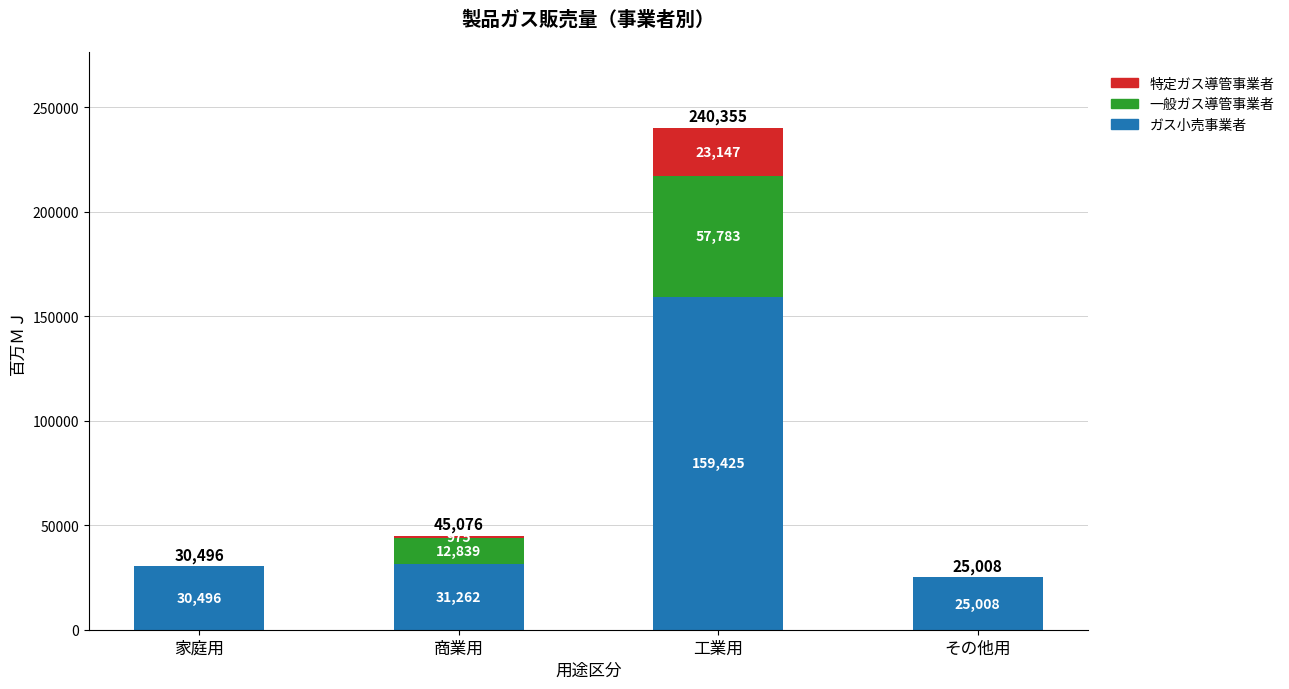

Which category has the highest value in the ガス小売事業者 series?

工業用